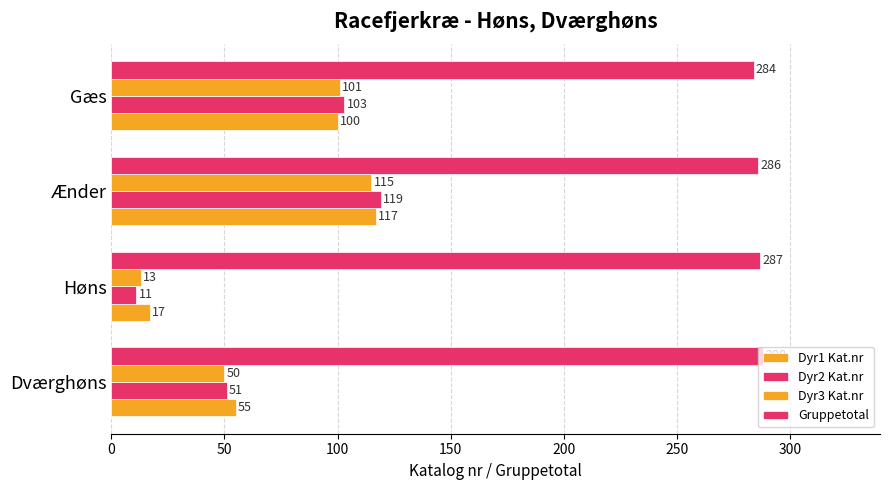

What is the average value of the Dyr2 Kat.nr series?

71